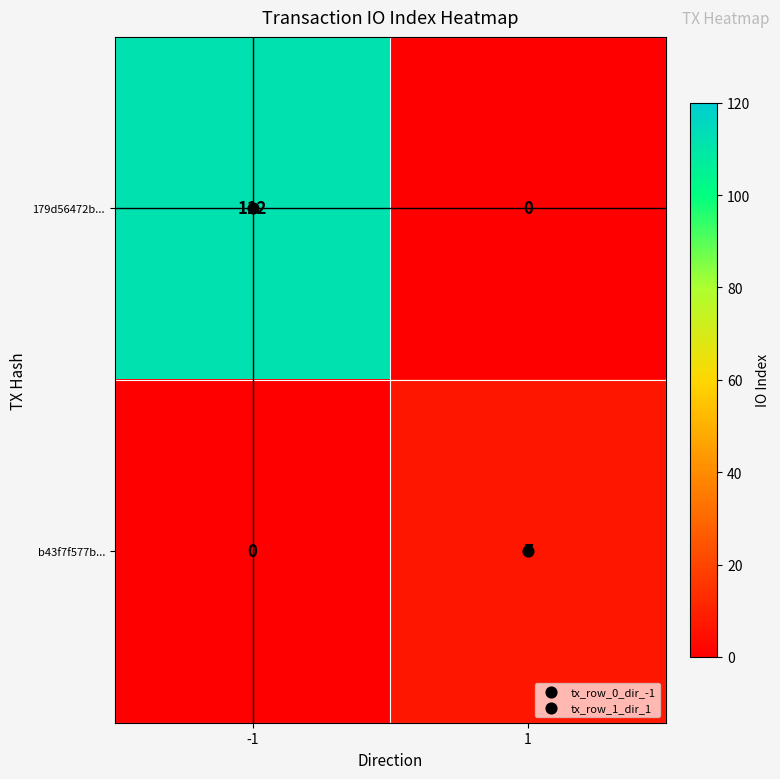

List the series in order of their peak value, highest first.

179d56472b..., b43f7f577b...